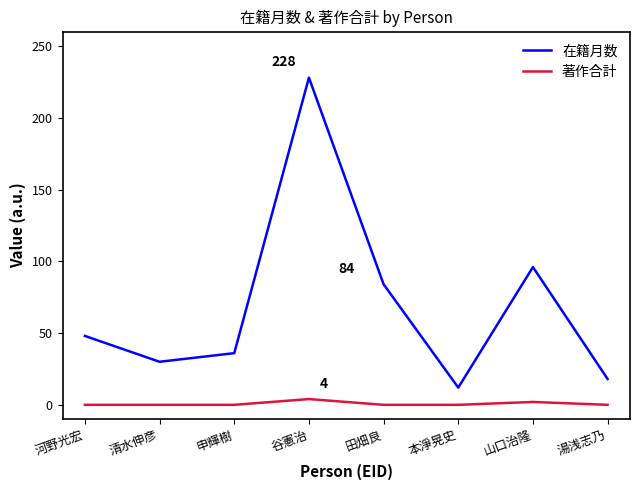

What is the difference between the 在籍月数 values at 清水伸彦 and 本淨晃史?

18